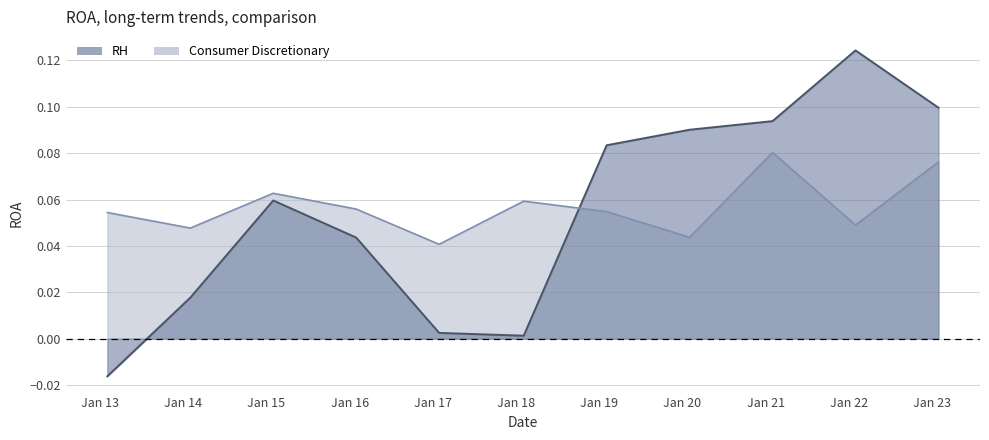

Which series has the largest total across all categories?

Consumer Discretionary